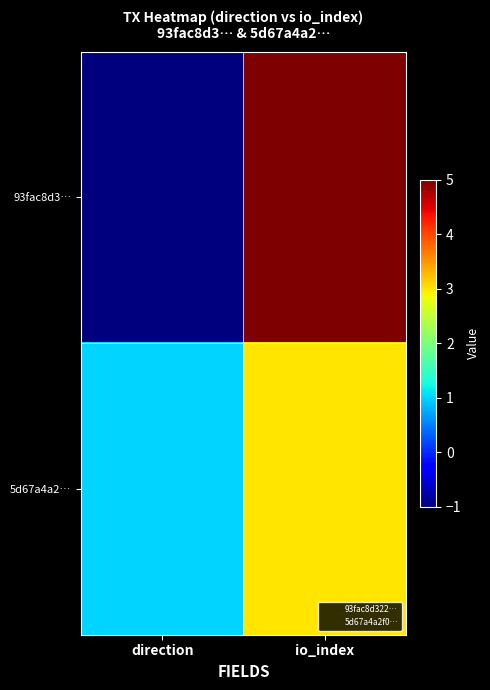

Which series has the widest spread of values?

93fac8d3…